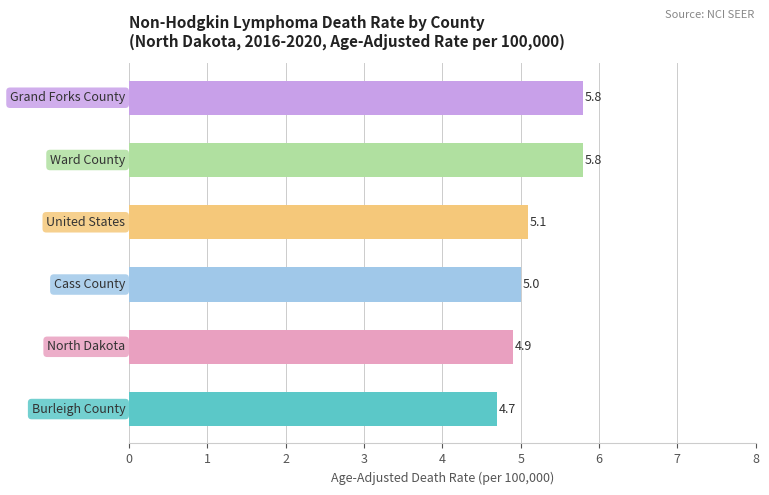

What is the maximum value shown in the chart?

5.8